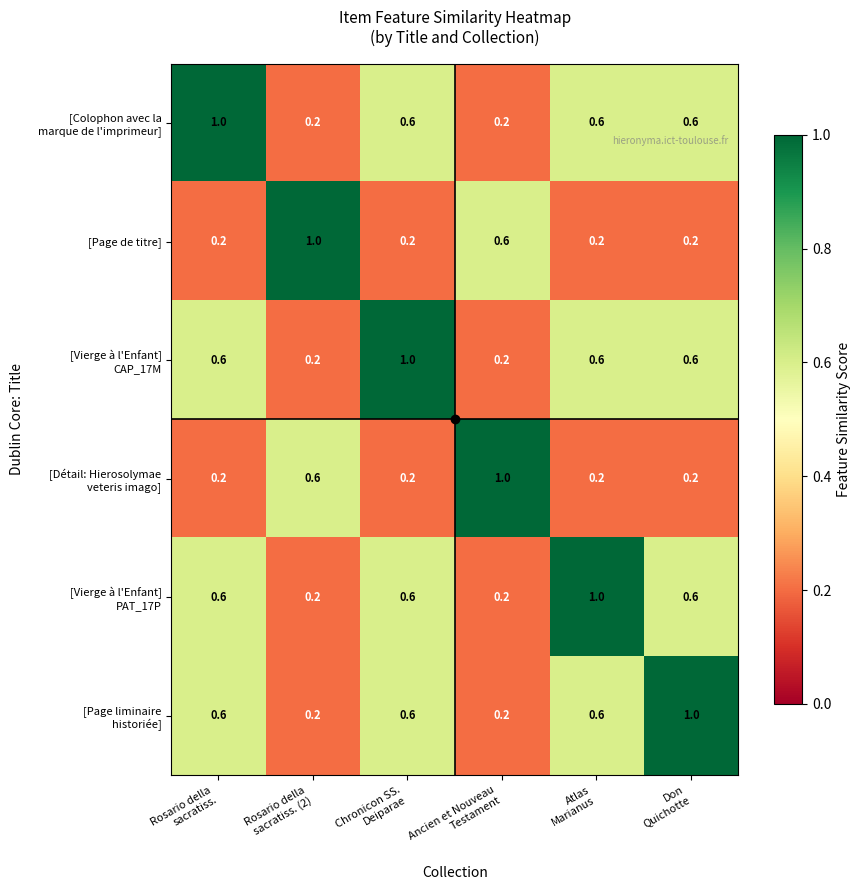

At how many categories does at least one series exceed 0?

6